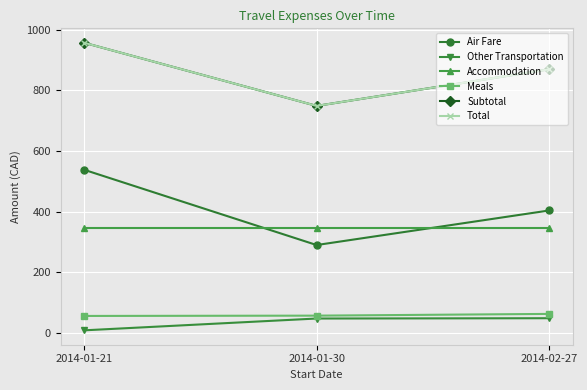

Which label corresponds to the largest value in the chart?

2014-01-21